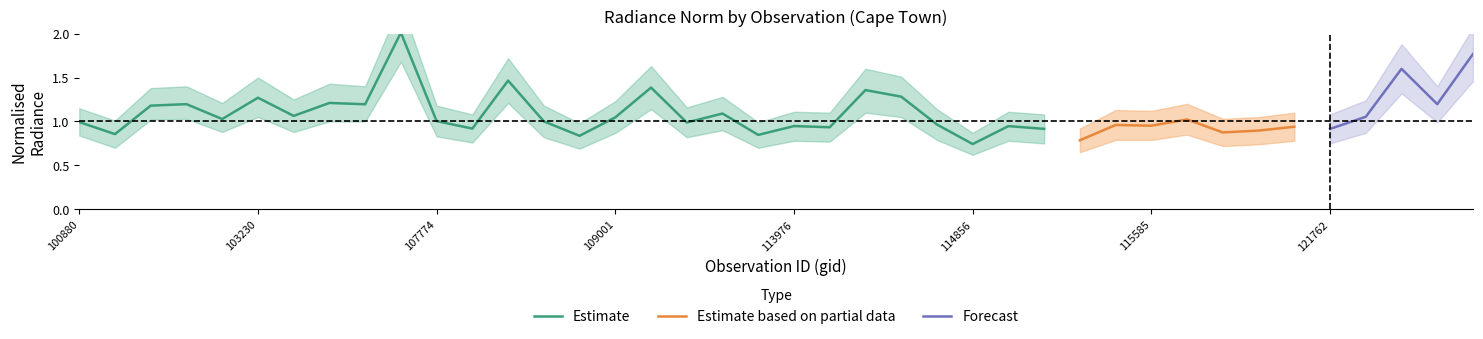

Does the chart display data point markers on the line(s)?

No